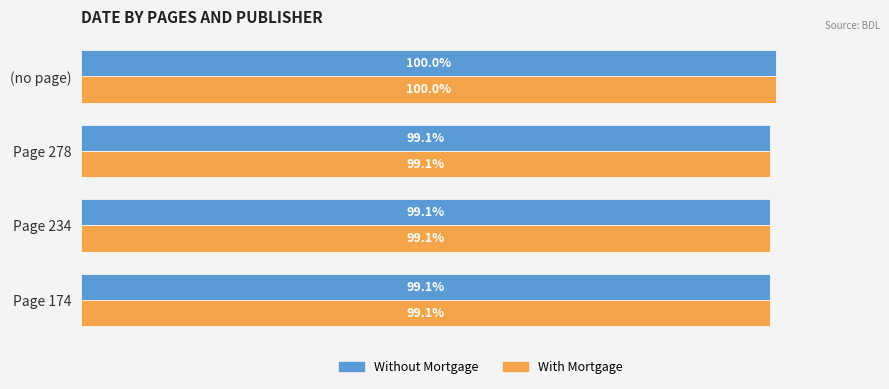

At which category does the chart reach its peak across all series?

(no page)